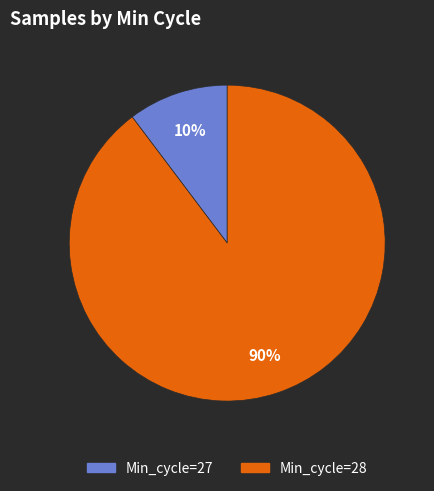

To the nearest percent, what is the average slice percentage?

50%